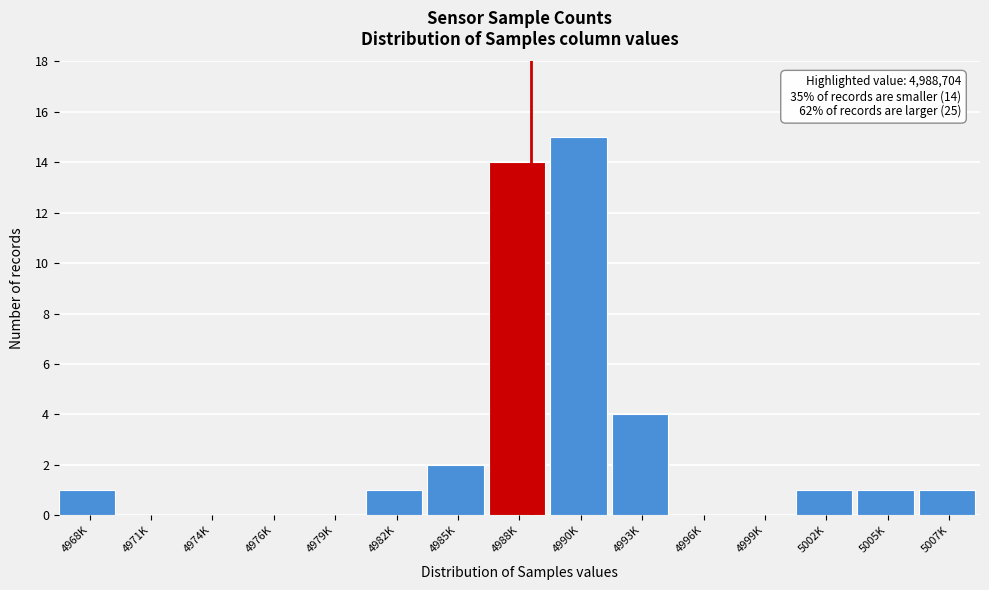

Reading left to right, list all the values displayed in this chart.

4968K=1	4971K=0	4974K=0	4976K=0	4979K=0	4982K=1	4985K=2	4988K=14	4990K=15	4993K=4	4996K=0	4999K=0	5002K=1	5005K=1	5007K=1